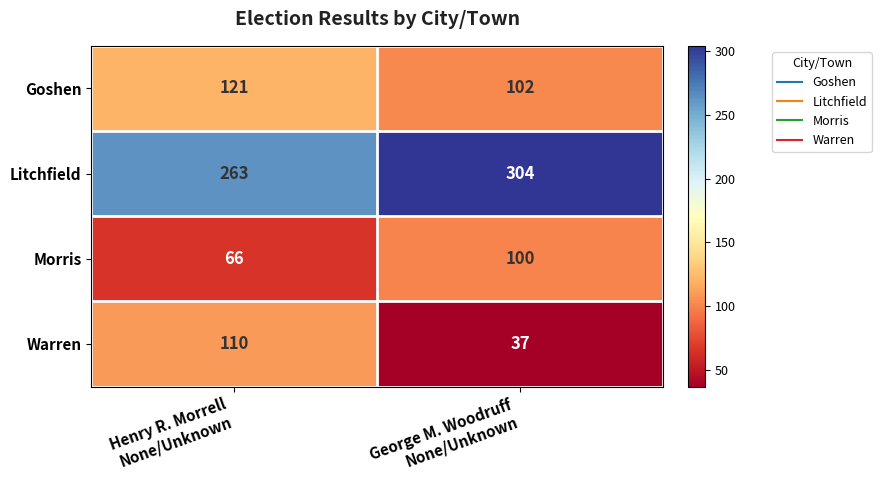

Reading right to left, list all the values displayed in this chart.

Goshen: 102	121
Litchfield: 304	263
Morris: 100	66
Warren: 37	110